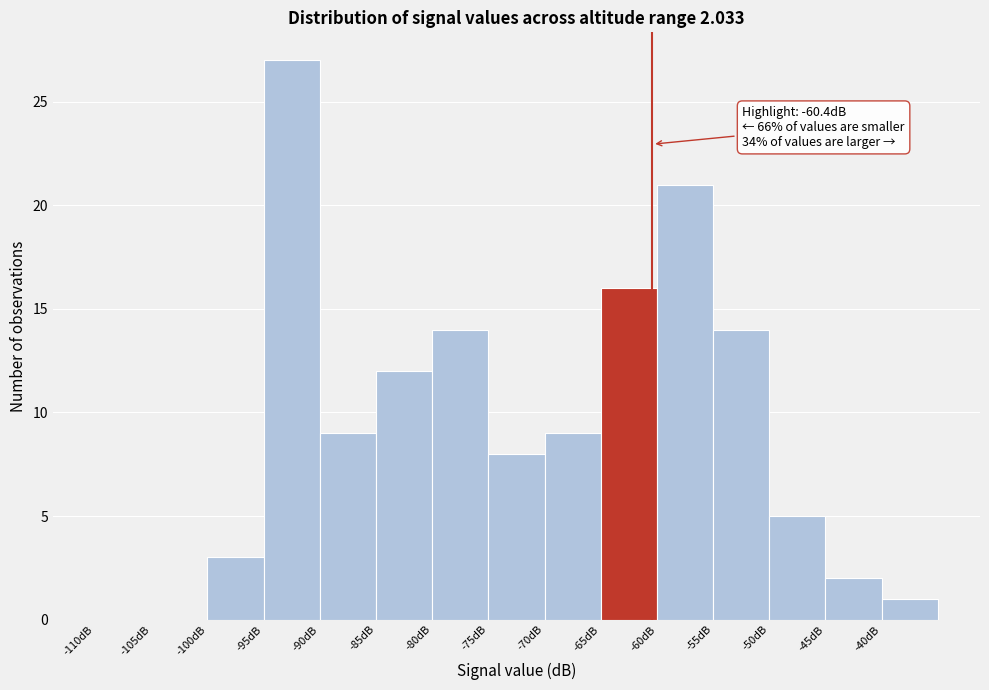

Over which range of the x-axis is the bar tallest?

-95 to -90